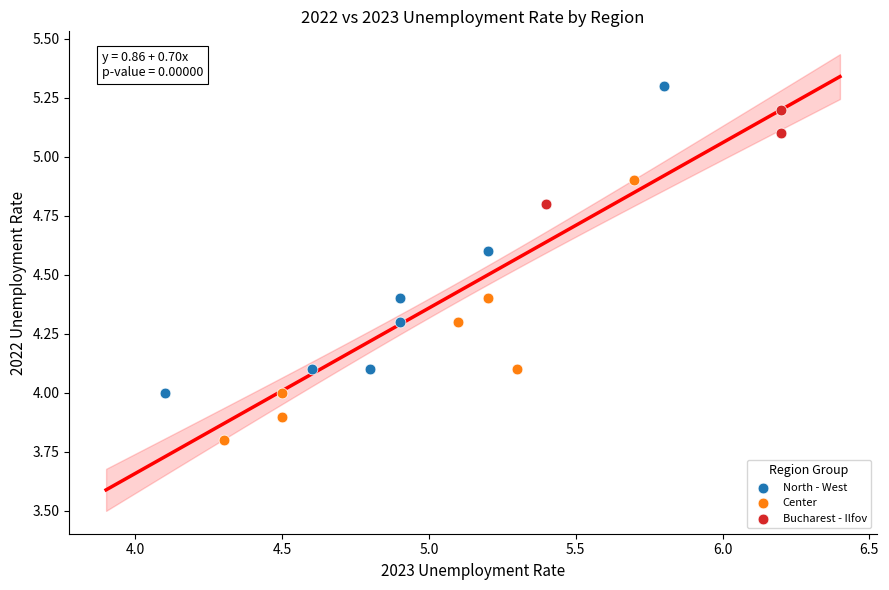

Which series reaches the maximum Y coordinate?

North - West